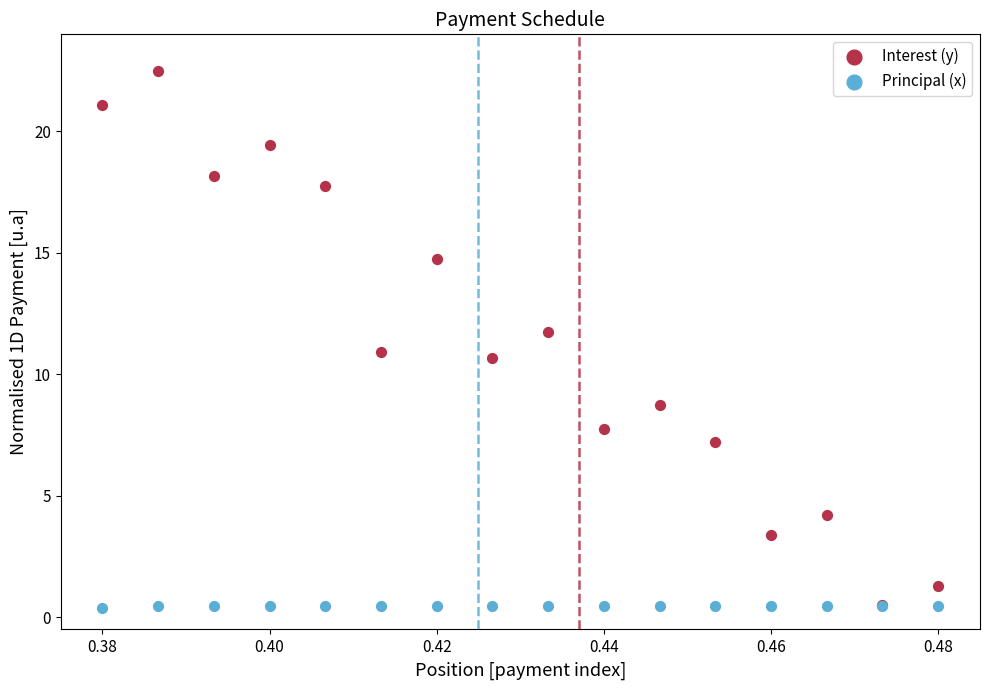

What are all the series names shown in the legend?

Interest (y), Principal (x)